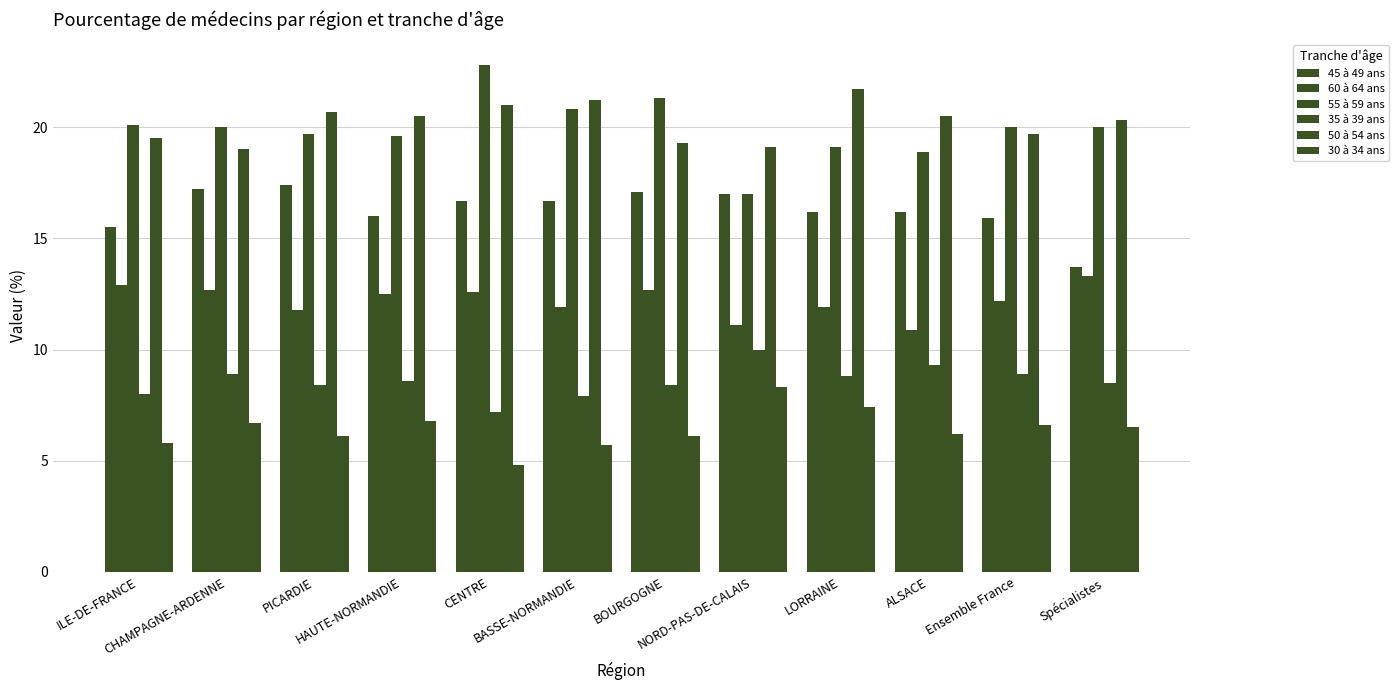

At which category is the sum across all series the highest?

CENTRE